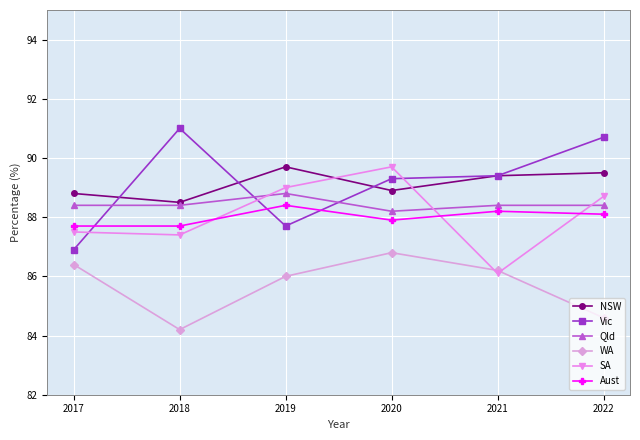

At which category does SA reach its first local peak?

2020